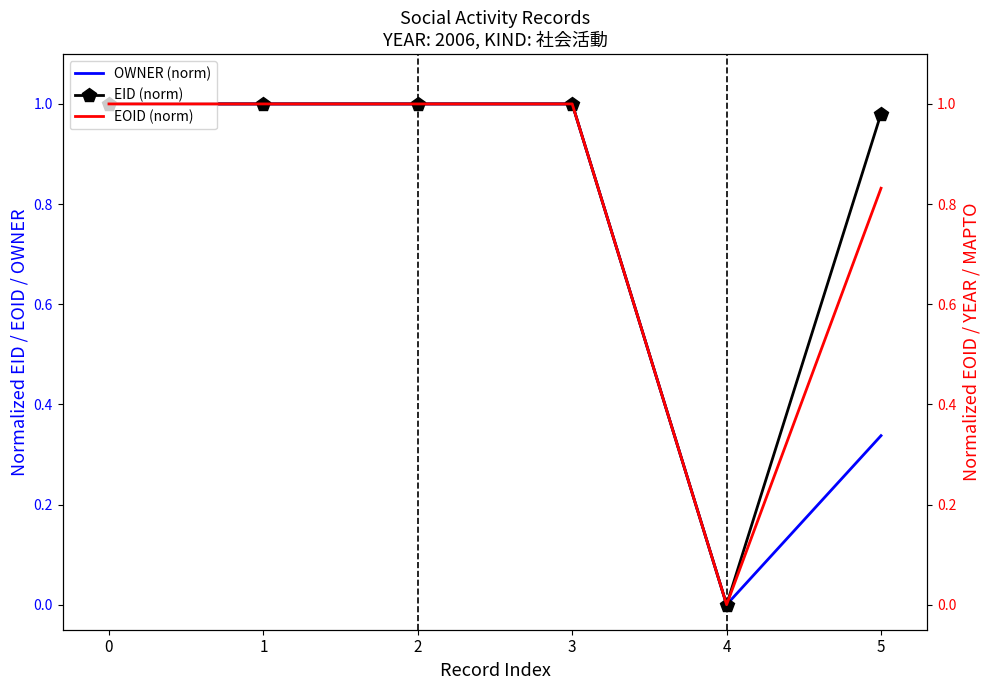

True or false: EID (norm) and OWNER (norm) cross at least once.

False